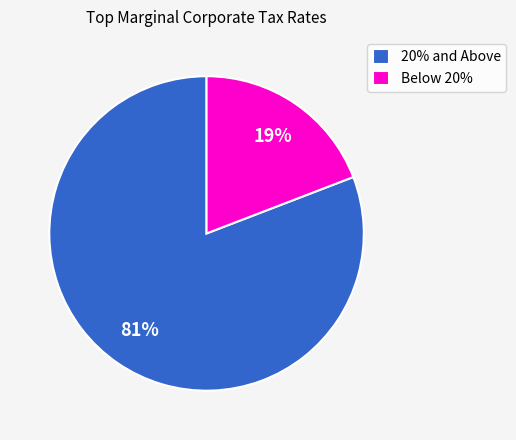

To the nearest percent, what portion does Below 20% represent?

19%